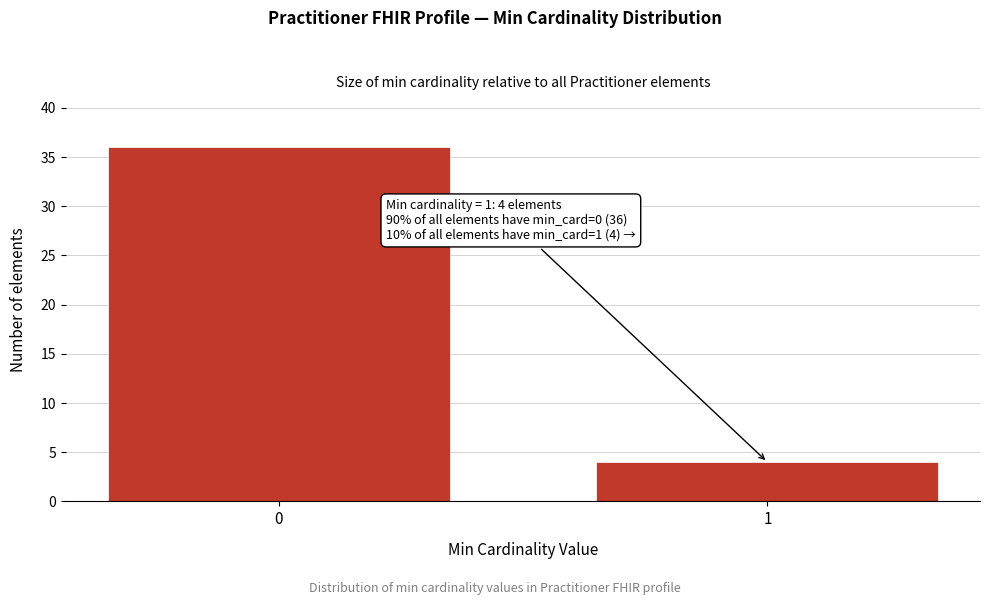

Reading right to left, transcribe all the data shown in this chart.

1=4	0=36